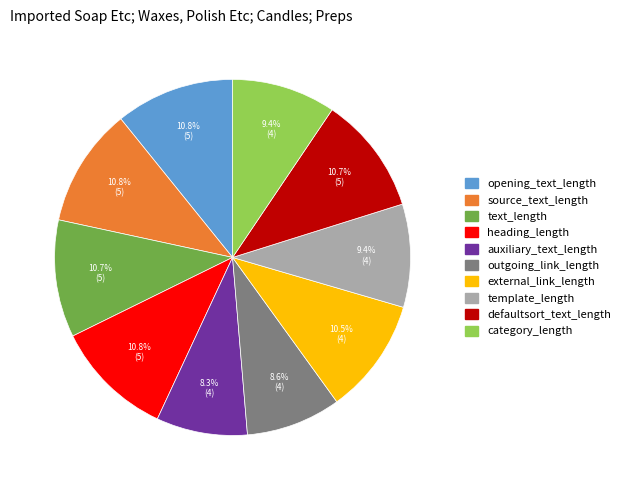

What portion of the pie excludes opening_text_length?

89.2%